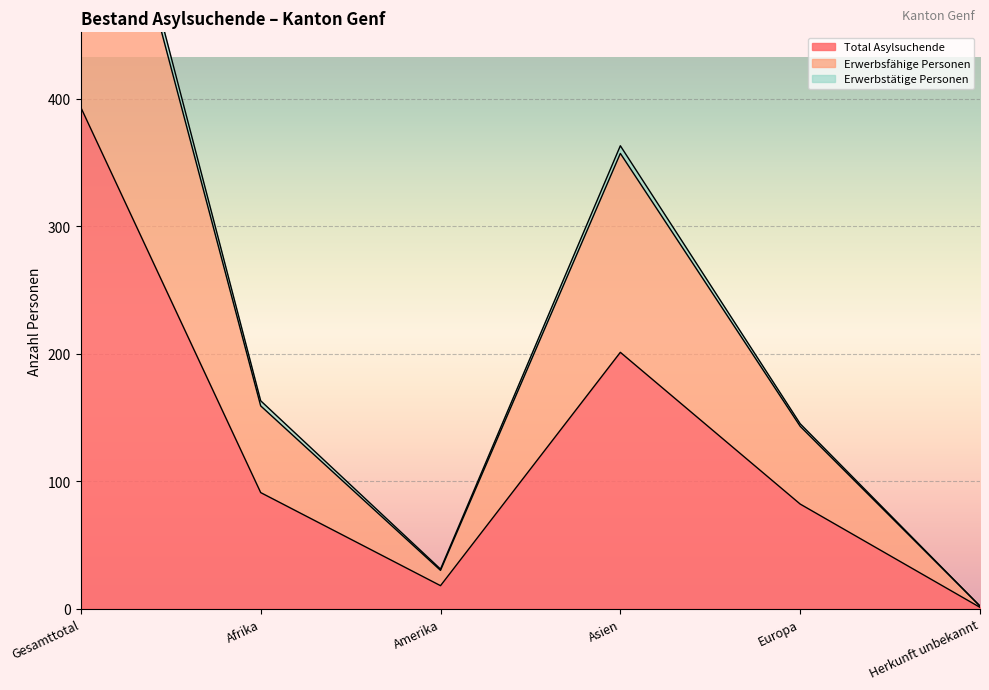

Which series has the widest spread of values?

Erwerbstätige Personen